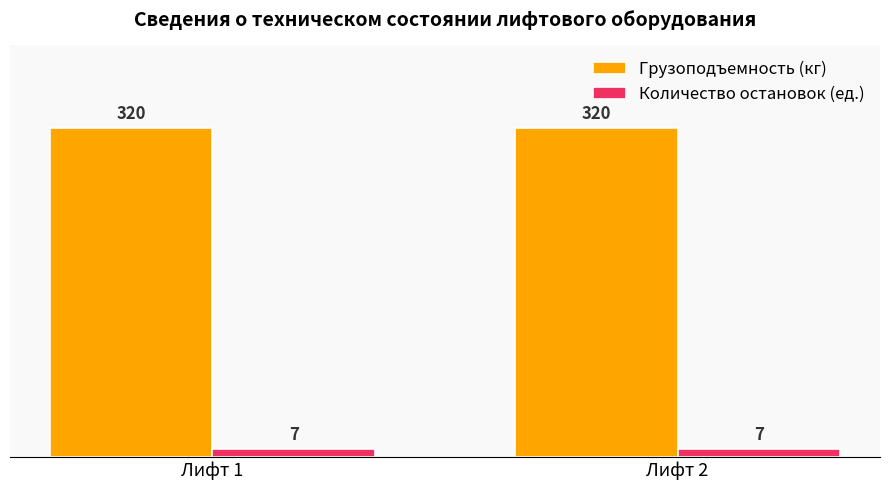

What is the value of the Количество остановок (ед.) bar at the 2nd from the left?

7